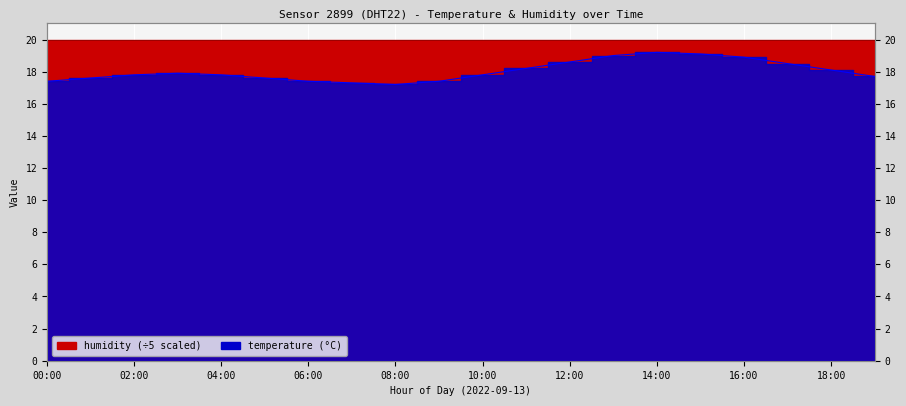

Rank the categories by value from lowest to highest.

08:00, 07:00, 00:00, 06:00, 09:00, 01:00, 05:00, 19:00, 02:00, 04:00, 10:00, 03:00, 18:00, 11:00, 17:00, 12:00, 16:00, 13:00, 15:00, 14:00